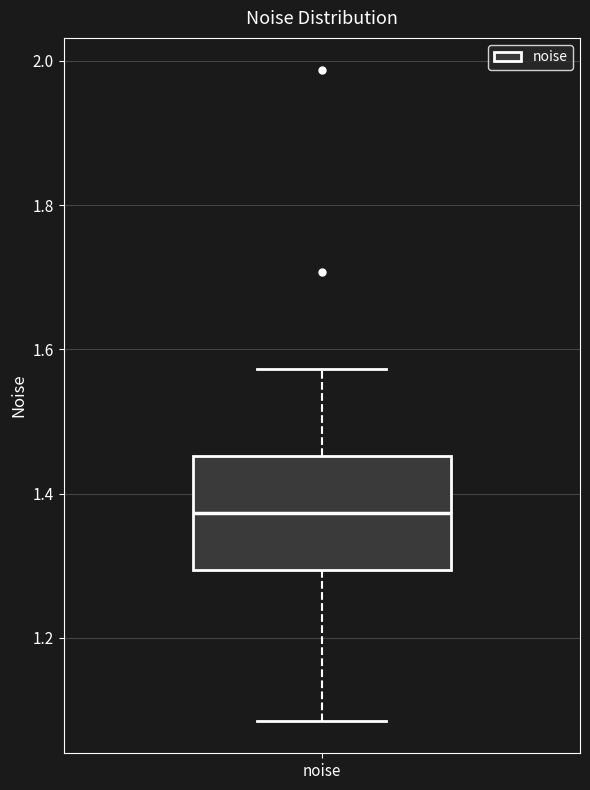

Transcribe this box plot: give where the median line is, the range the box spans, and where the two whiskers end, as read against the y-axis. The values are not printed on the chart, so give them approximately, as read against the axis.

median 1.38, box 1.30 to 1.46, whiskers 1.08 to 1.58